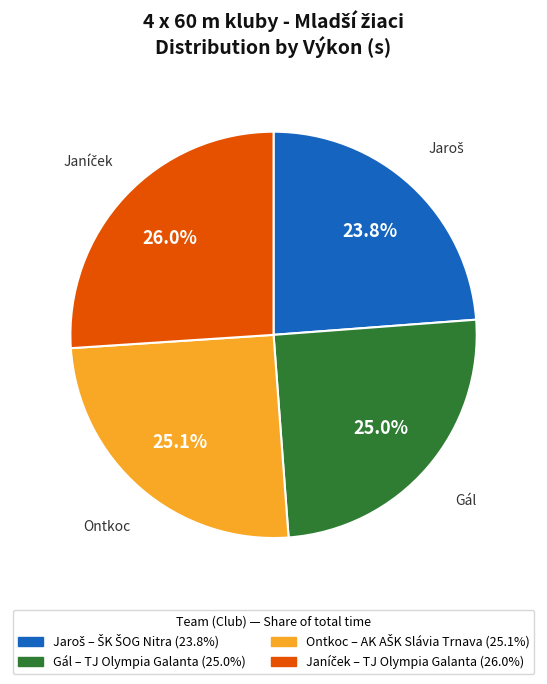

Does any single category account for the majority?

No